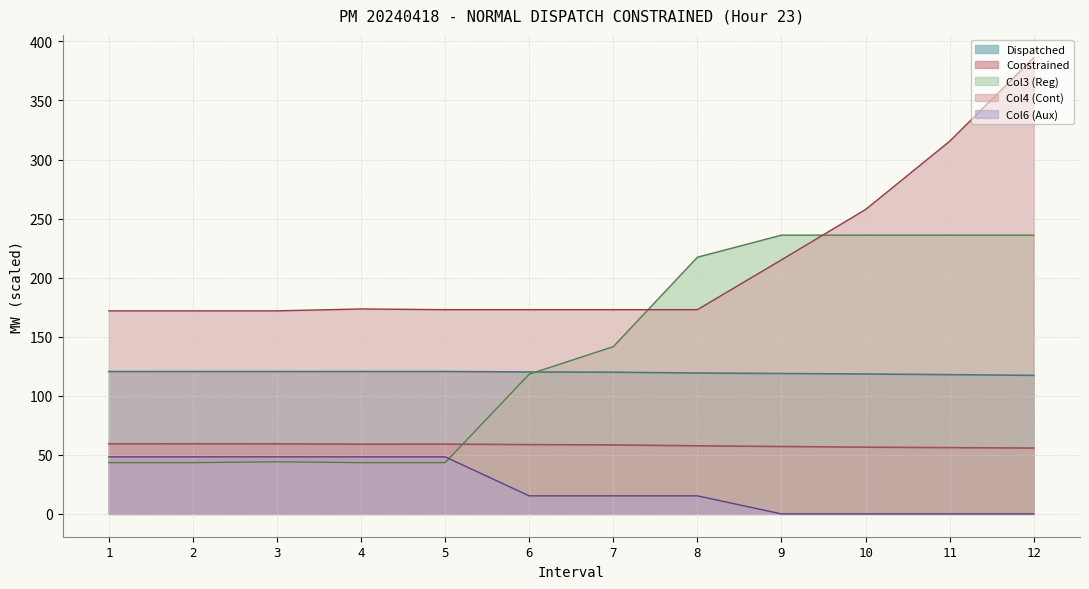

What is the value of the Col4 point at the 7th from the left?

172.9